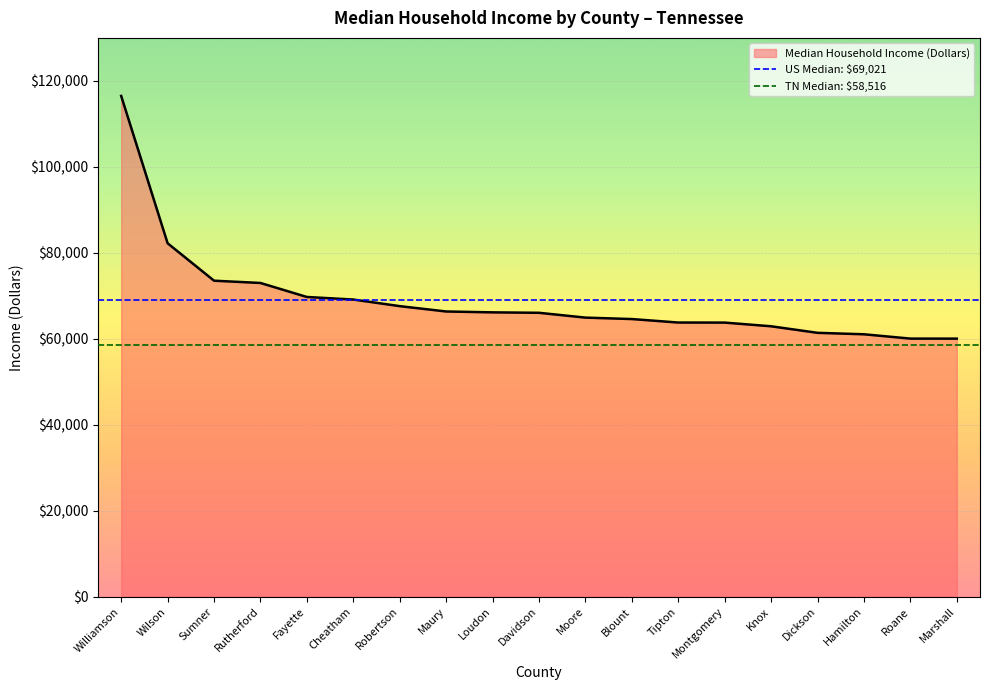

What is the average value?

69091